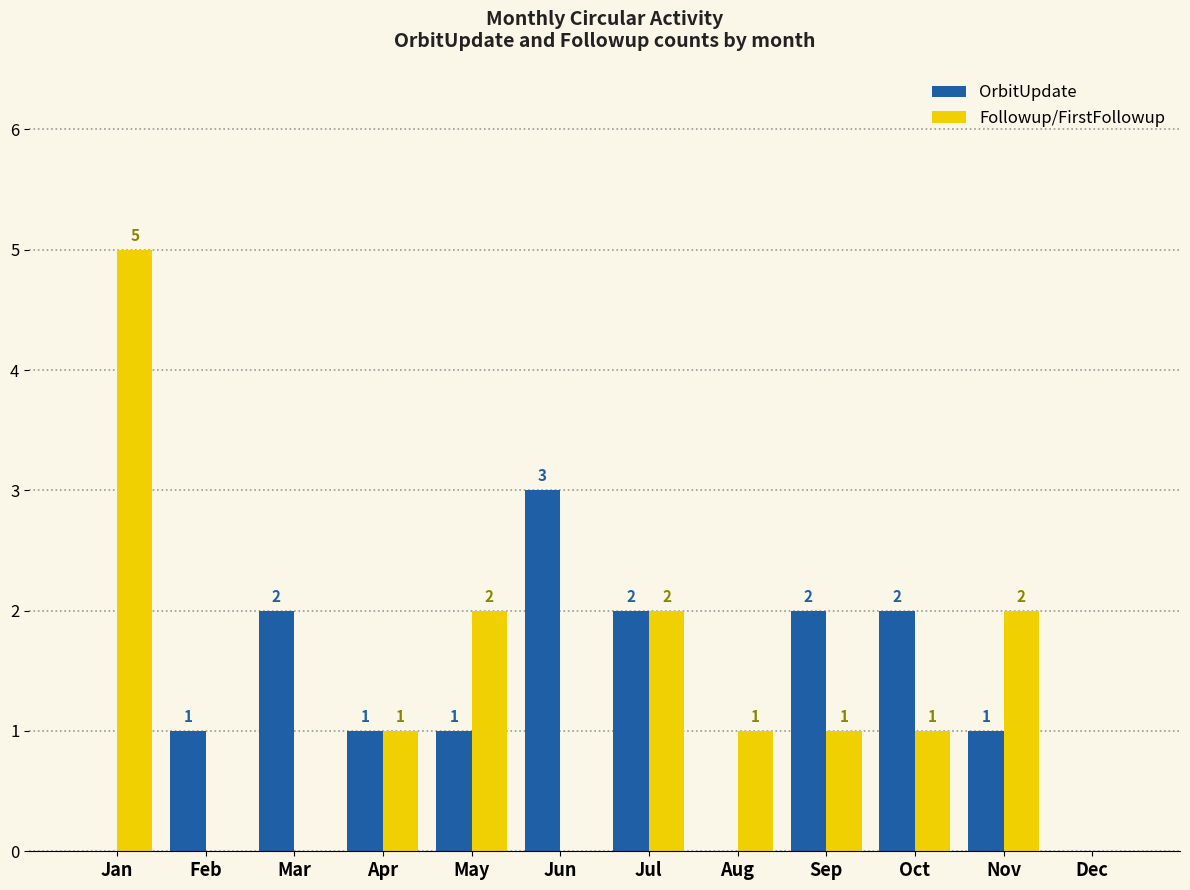

Count the number of categories in the chart.

12